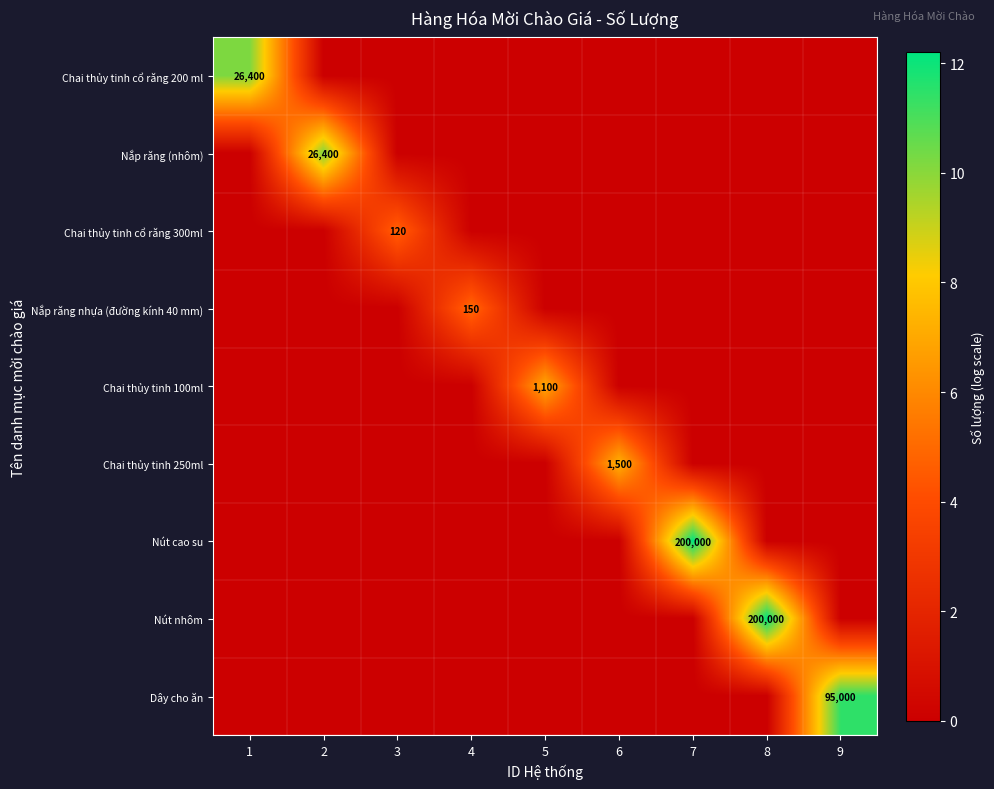

What is the average value of the Nút cao su series?

1.4